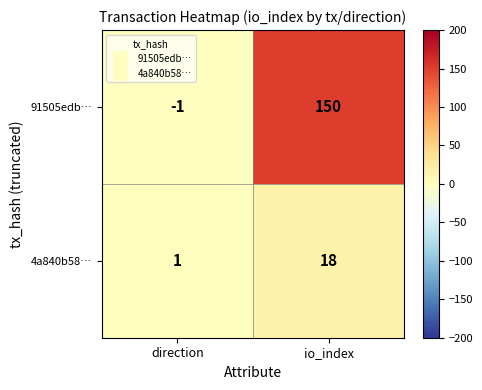

At how many categories does at least one series exceed 52?

1